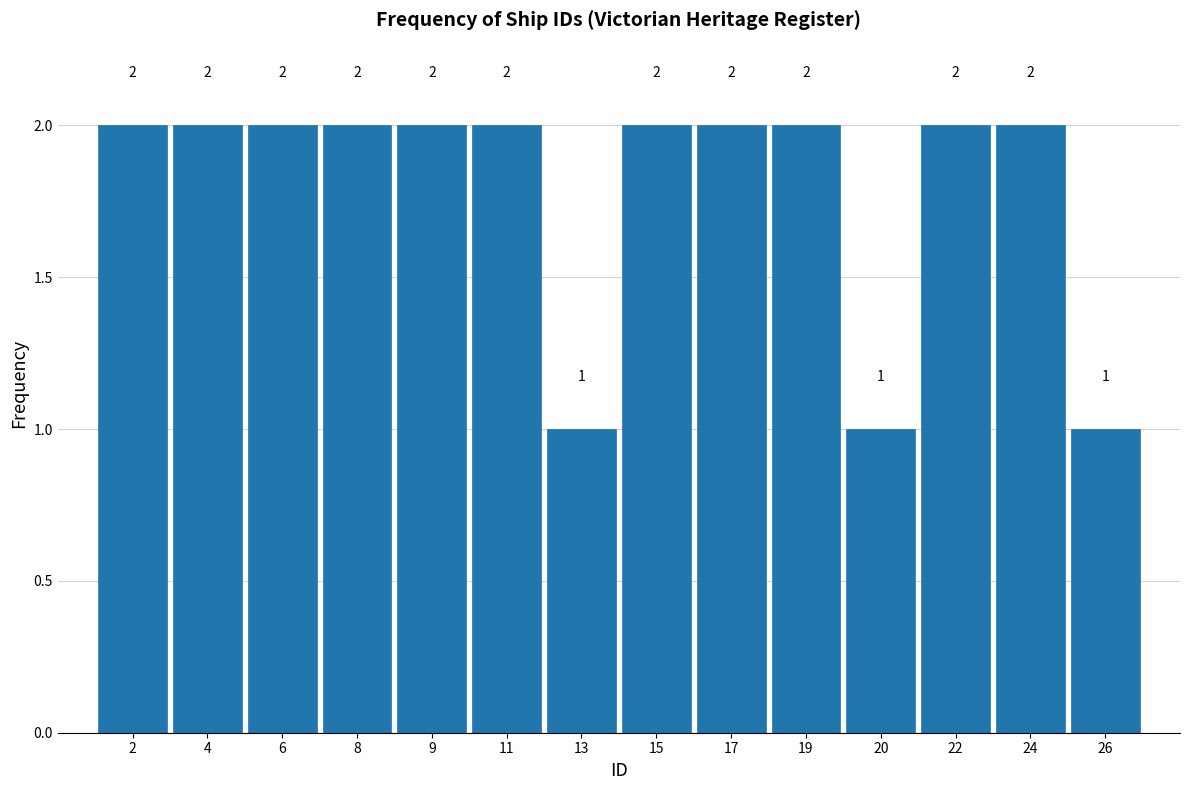

Reading left to right, extract all data points from this chart.

2	2	2	2	2	2	1	2	2	2	1	2	2	1